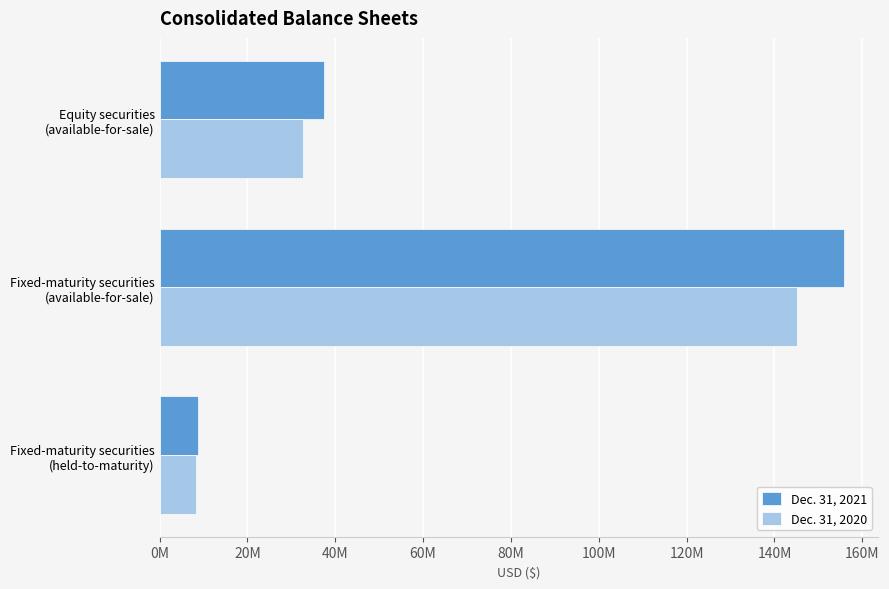

Count the Dec. 31, 2020 values in the range 8194824 to 145045584.

3